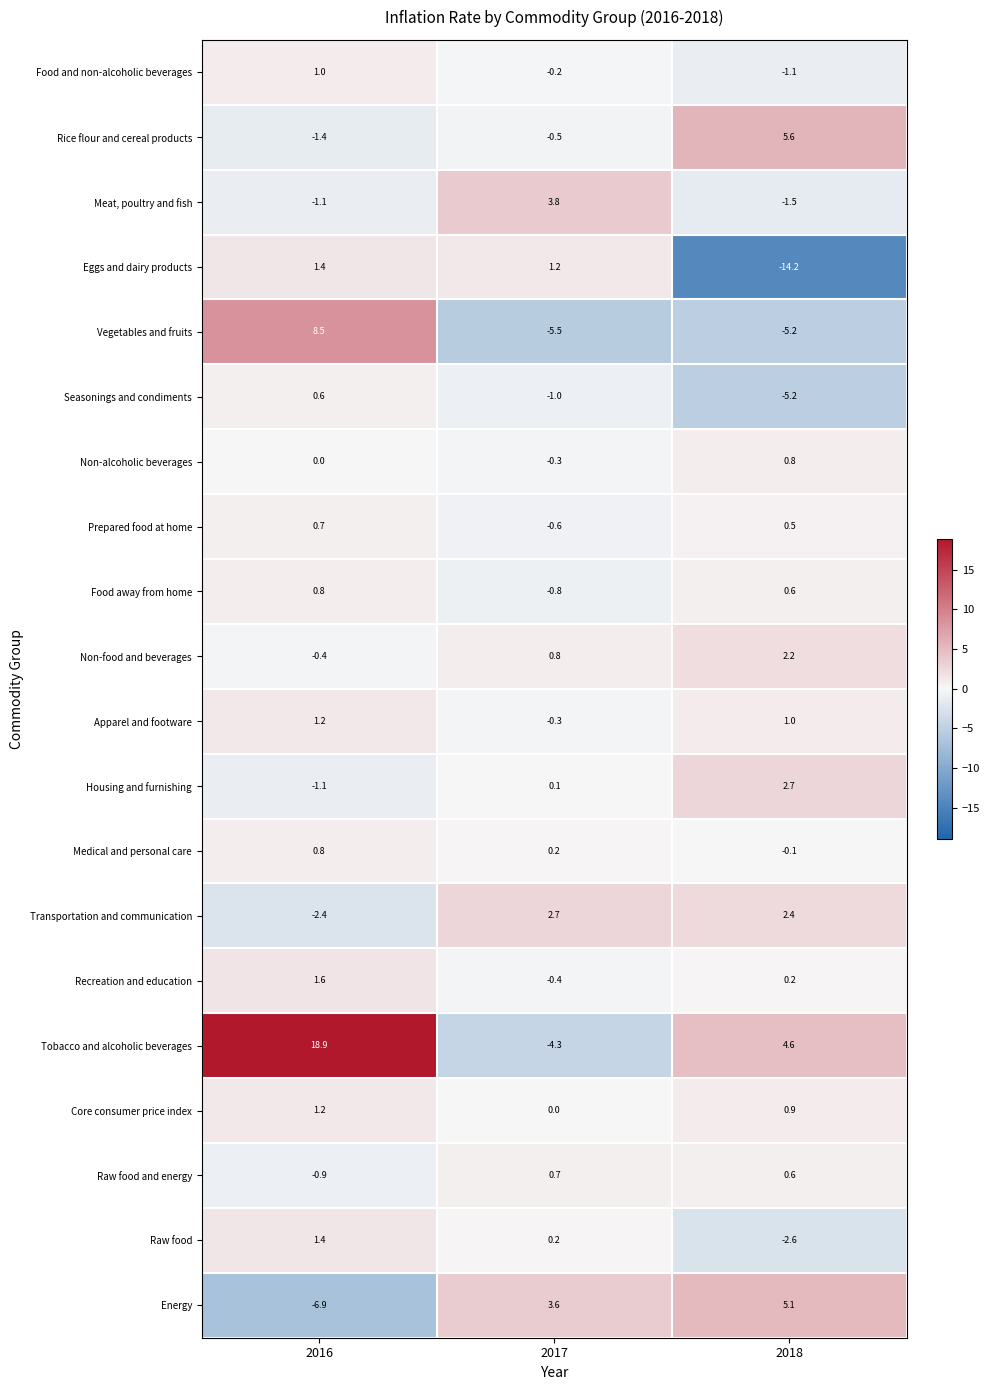

Is the value of Vegetables and fruits at 2016 greater than the value of Food away from home at 2018?

Yes